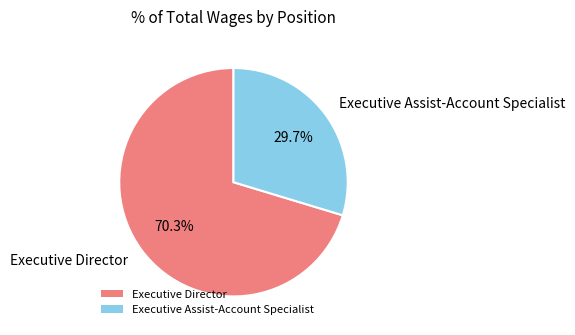

What percentage is NOT represented by Executive Assist-Account Specialist?

70.3%